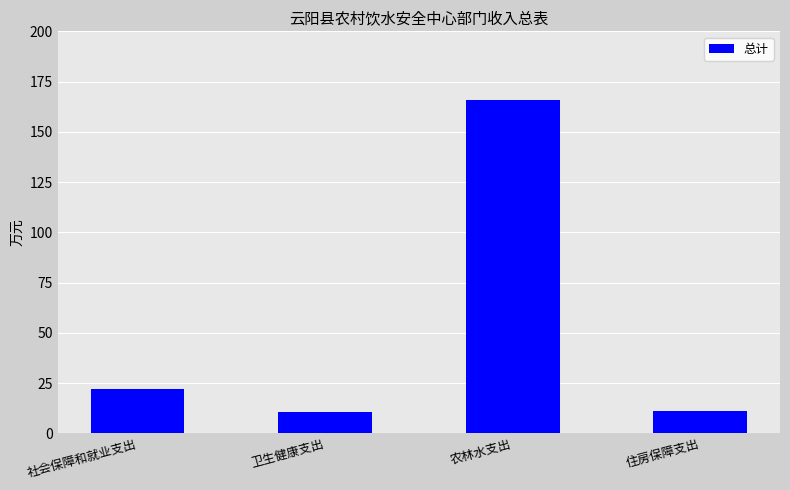

What is the value of the 2nd bar from the left?

10.8